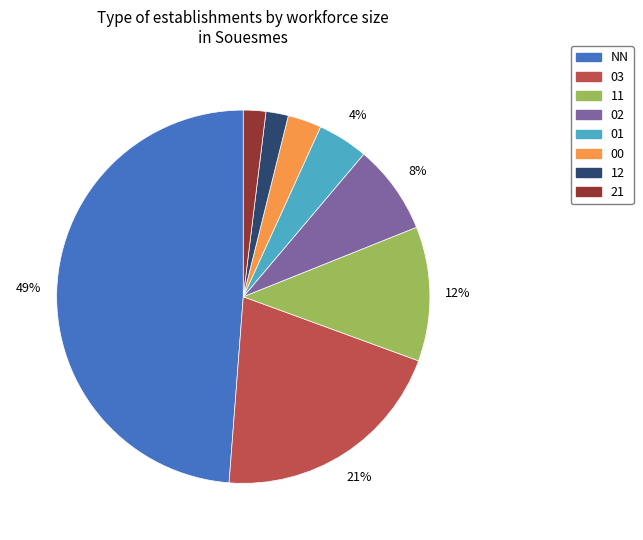

Between NN and 03, which is larger?

NN